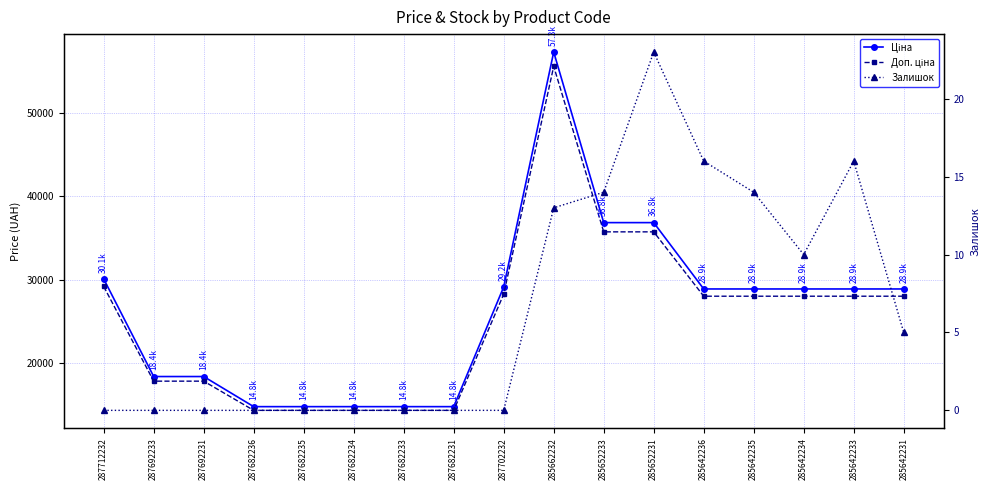

How many lines are shown in the chart?

3